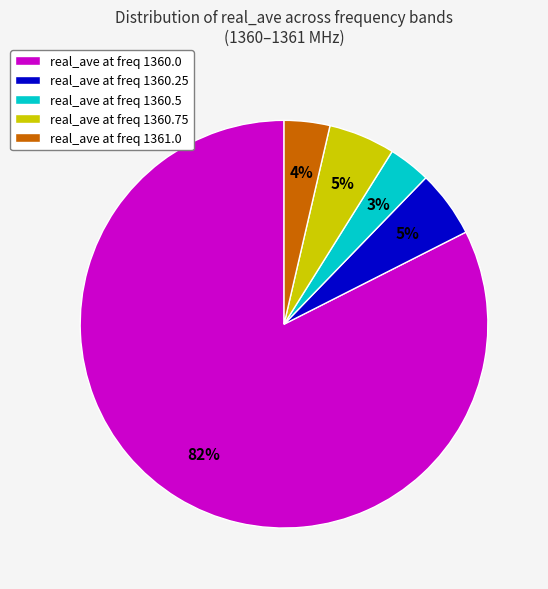

Does any single category account for the majority?

Yes